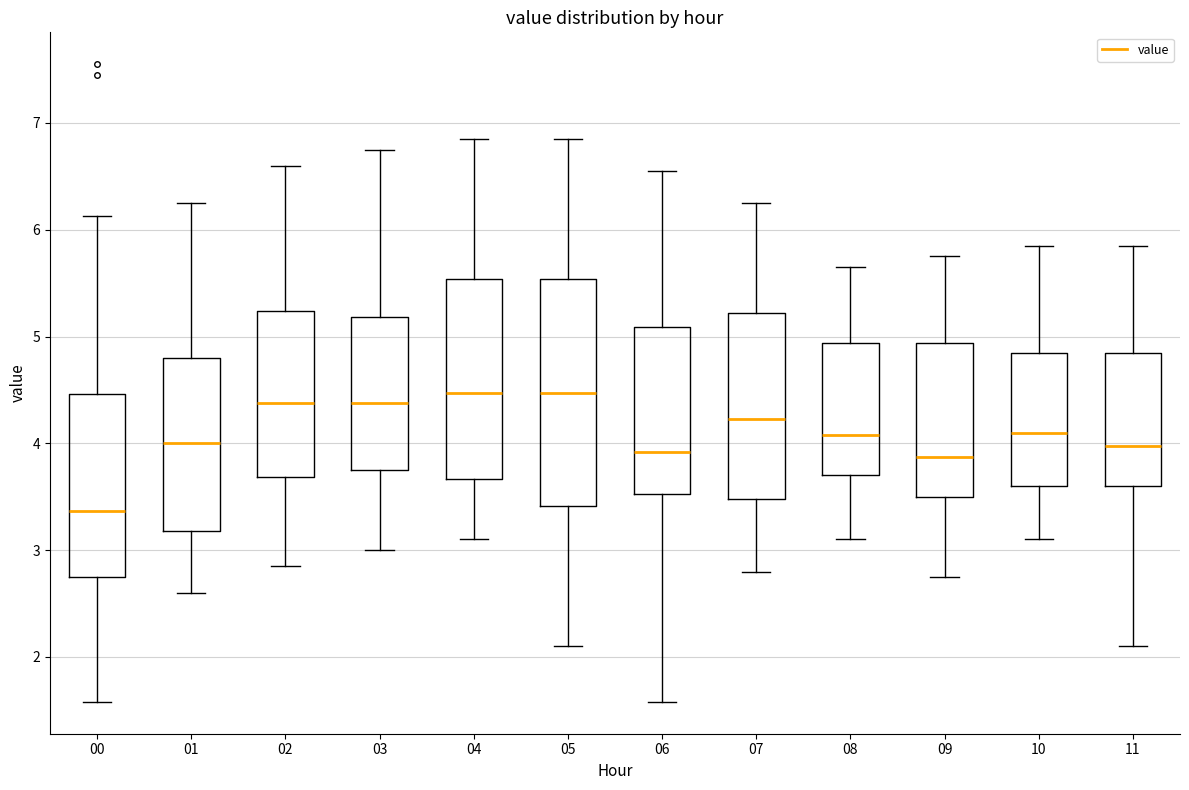

Reading left to right, read every box against the y-axis: the position of its median line, the range the box covers, and the ends of its whiskers. The values are not printed on the chart, so give them approximately, as read against the axis.

00: median 3.4, box 2.8 to 4.5, whiskers 1.6 to 6.1
01: median 4.0, box 3.2 to 4.8, whiskers 2.6 to 6.3
02: median 4.4, box 3.7 to 5.2, whiskers 2.9 to 6.6
03: median 4.4, box 3.8 to 5.2, whiskers 3.0 to 6.8
04: median 4.5, box 3.7 to 5.5, whiskers 3.1 to 6.9
05: median 4.5, box 3.4 to 5.5, whiskers 2.1 to 6.9
06: median 3.9, box 3.5 to 5.1, whiskers 1.6 to 6.6
07: median 4.2, box 3.5 to 5.2, whiskers 2.8 to 6.3
08: median 4.1, box 3.7 to 4.9, whiskers 3.1 to 5.7
09: median 3.9, box 3.5 to 4.9, whiskers 2.8 to 5.8
10: median 4.1, box 3.6 to 4.9, whiskers 3.1 to 5.9
11: median 4.0, box 3.6 to 4.9, whiskers 2.1 to 5.9